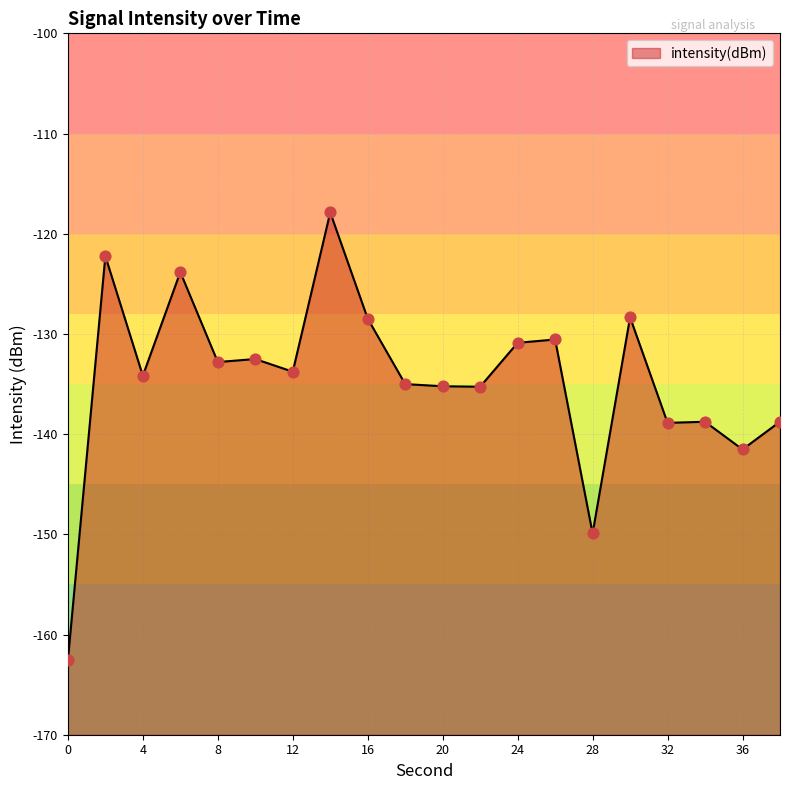

What is the change in value from 12 to 30?

+5.4